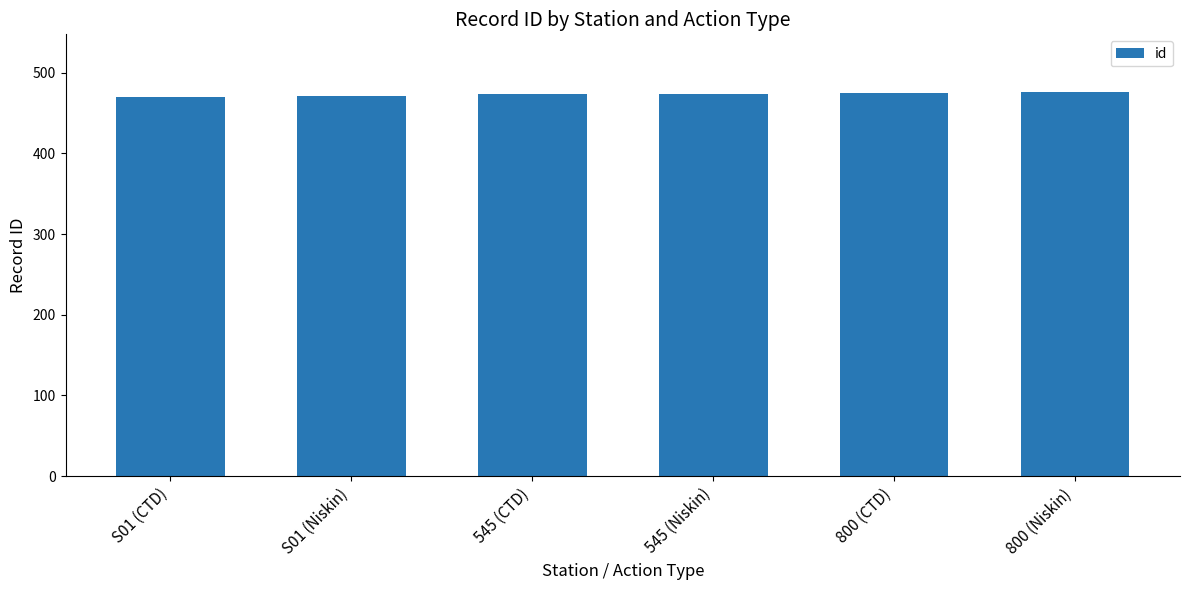

True or false: the data shows 844 at 800 (Niskin).

False